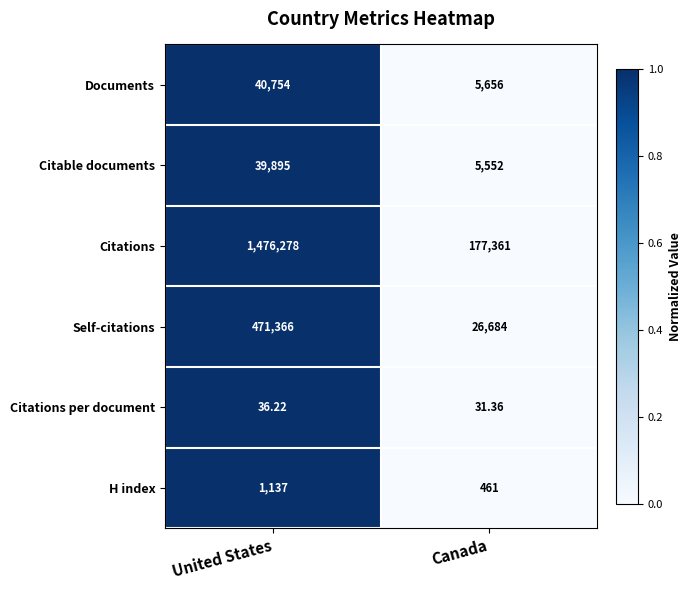

At which label is Citable documents closest to 22723?

Canada